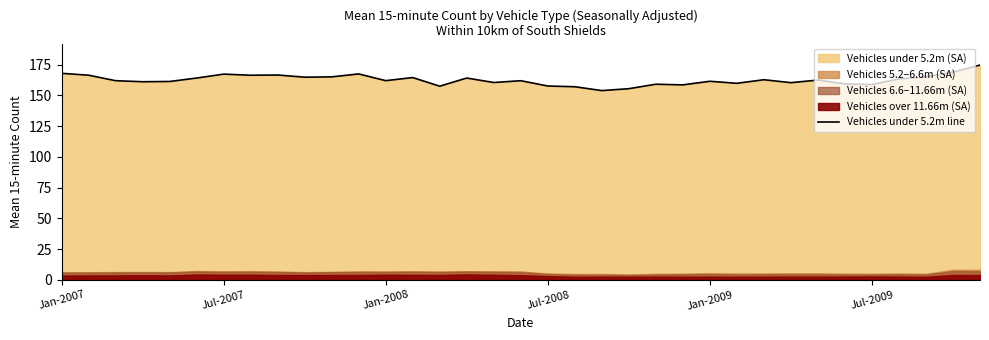

What is the average value?

162.6